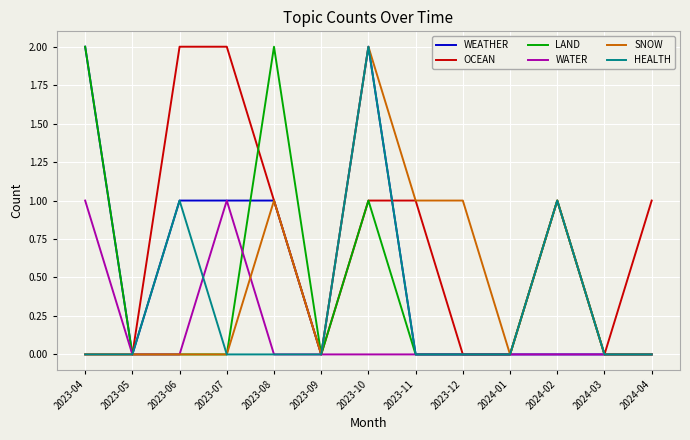

Does the chart have visible grid lines?

Yes